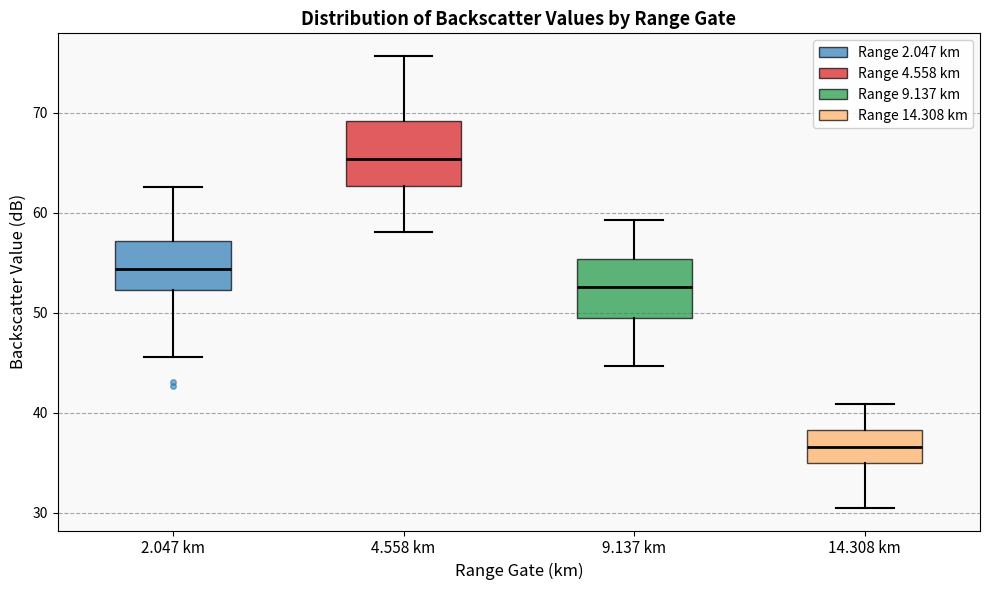

Reading left to right, transcribe this box plot: for each box, give where its median line is, the range the box spans, and where its two whiskers end, as read against the y-axis. The values are not printed on the chart, so give them approximately, as read against the axis.

2.047 km: median 54, box 52 to 57, whiskers 46 to 63
4.558 km: median 65, box 63 to 69, whiskers 58 to 76
9.137 km: median 53, box 49 to 55, whiskers 45 to 59
14.308 km: median 37, box 35 to 38, whiskers 31 to 41